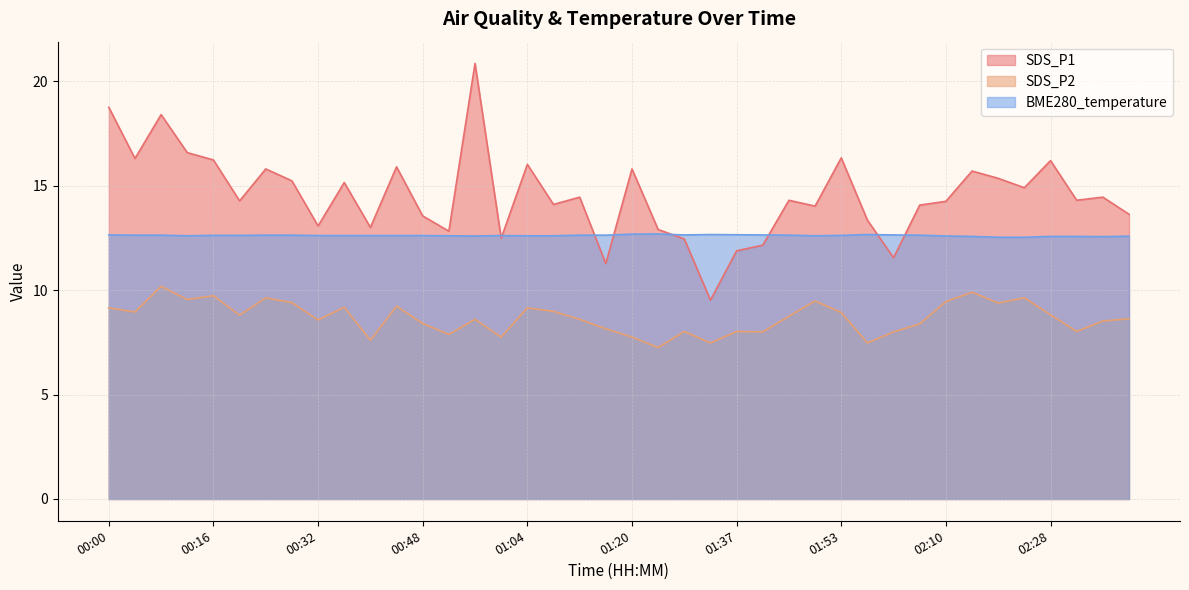

Does the chart have visible grid lines?

Yes